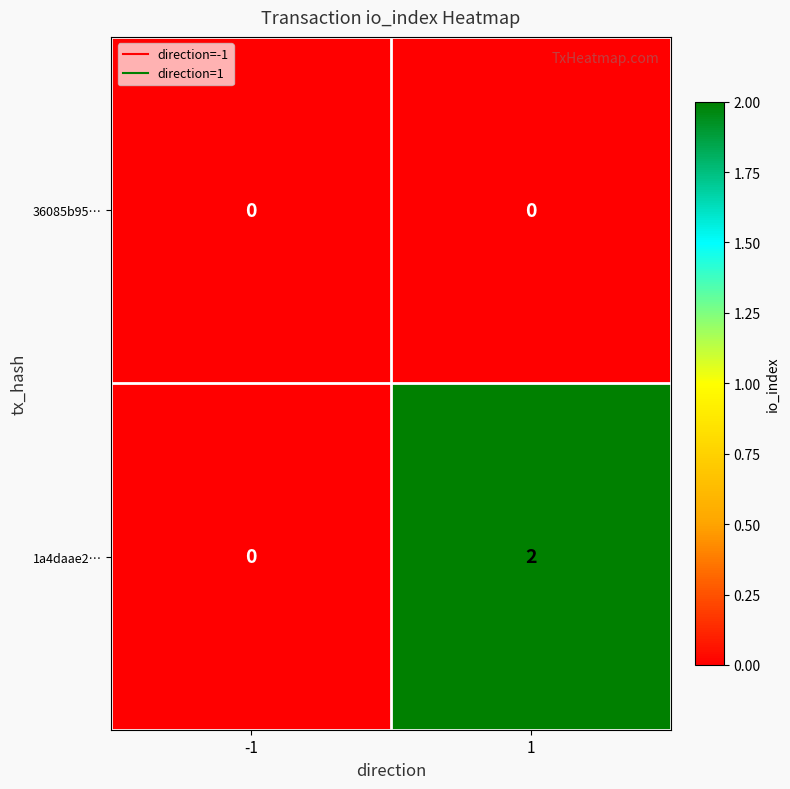

At which category is the sum across all series the highest?

1